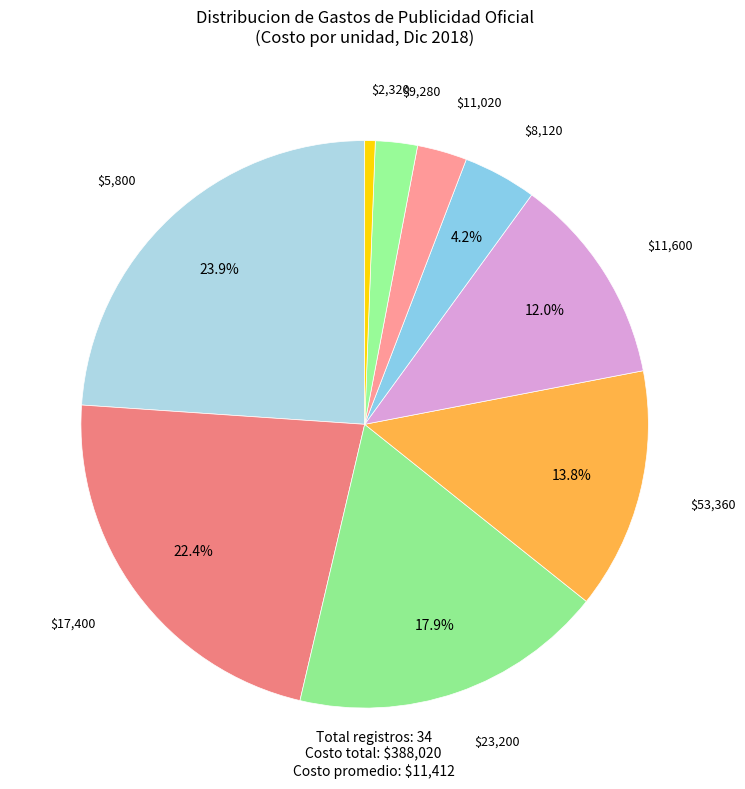

Which slice is the largest?

$5,800